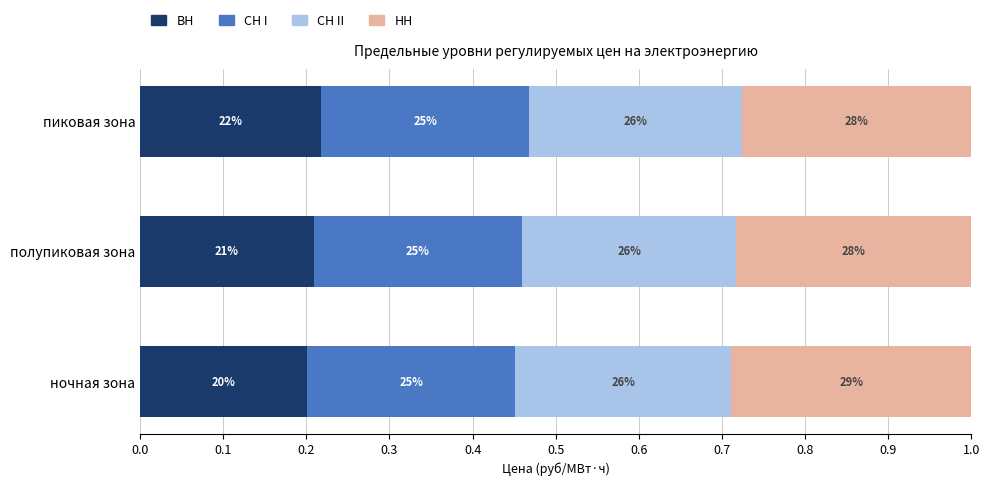

What are all the series names shown in the legend?

ВН, СН I, СН II, НН